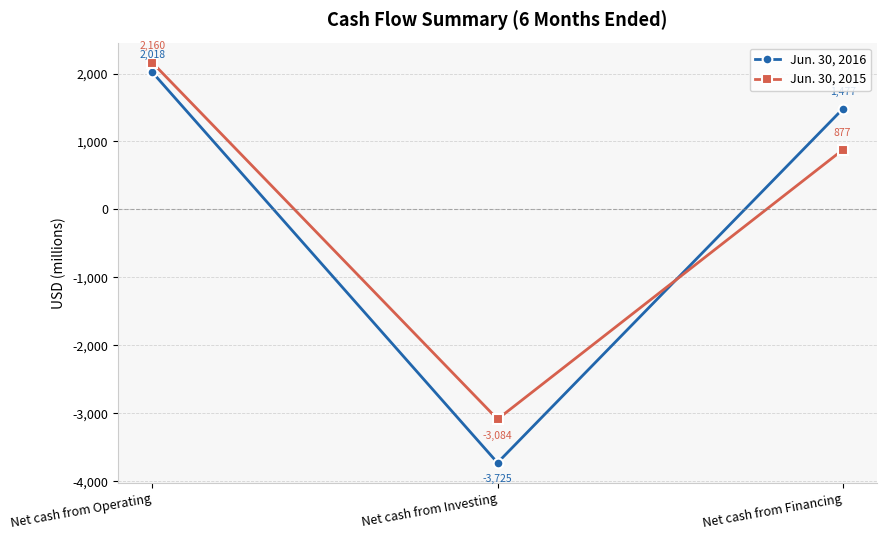

Rank the categories by Jun. 30, 2015 value from highest to lowest.

Net cash from Operating, Net cash from Financing, Net cash from Investing